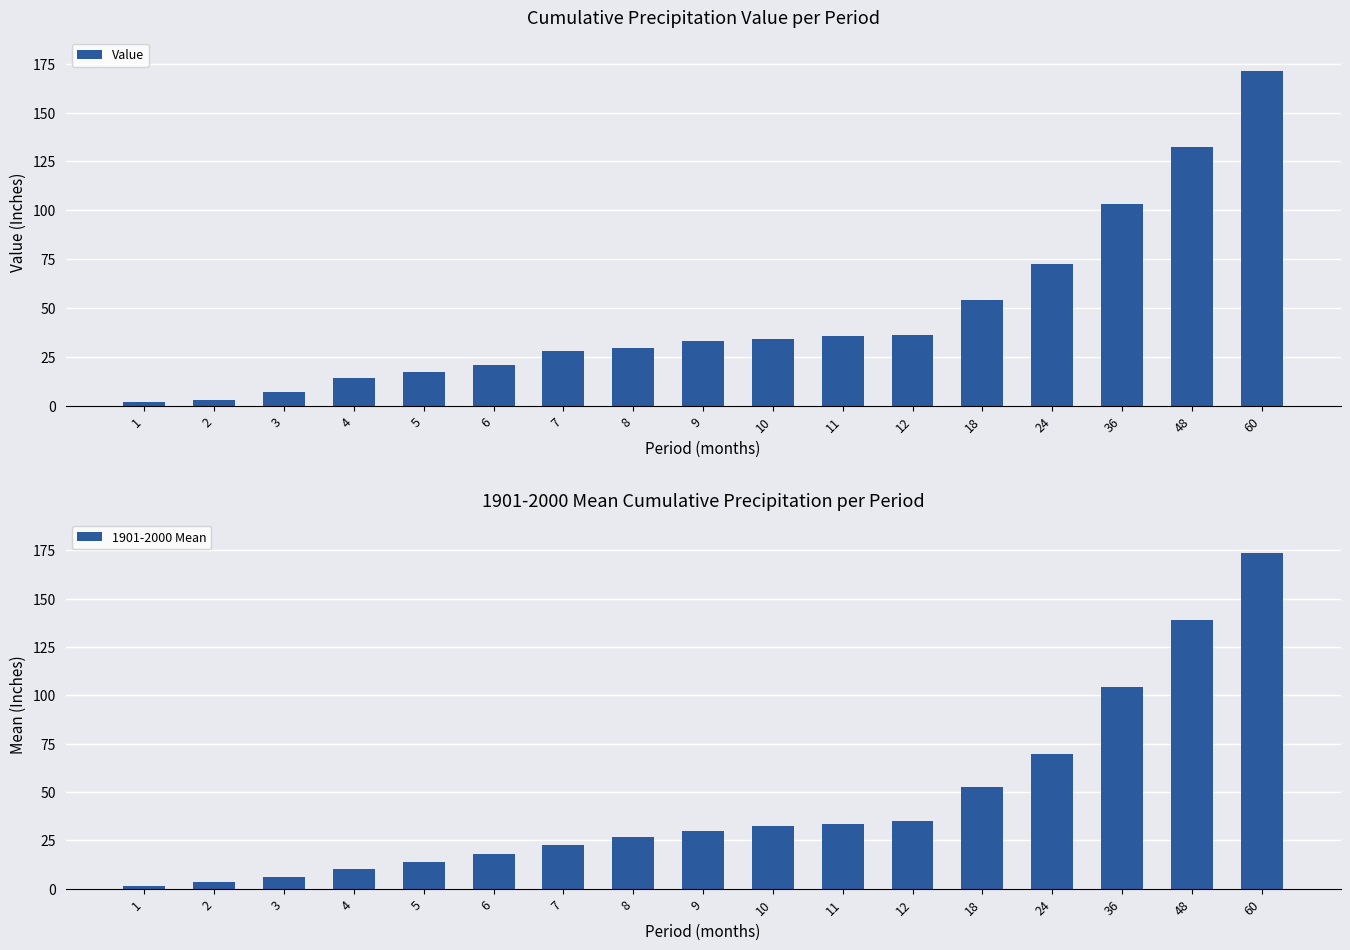

Reading right to left, list all the values displayed in this chart.

Value: 171.3	132.2	103.1	72.6	54.1	36.3	35.9	34.4	33.1	29.4	28.0	20.8	17.5	14.1	7.3	3.0	2.0
1901-2000 Mean: 173.4	138.9	104.2	69.5	52.6	34.8	33.4	32.2	29.8	26.5	22.5	17.9	13.9	10.2	6.2	3.6	1.5